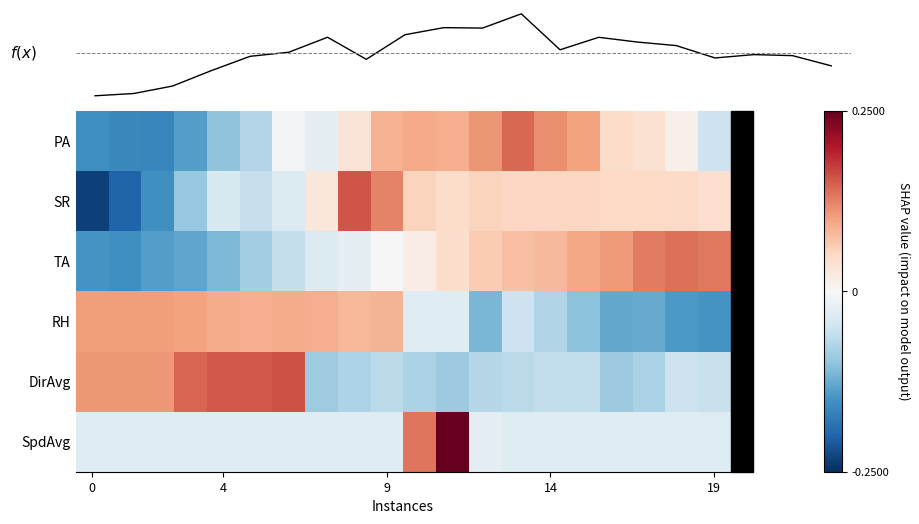

How many positive values does the RH series have?

10